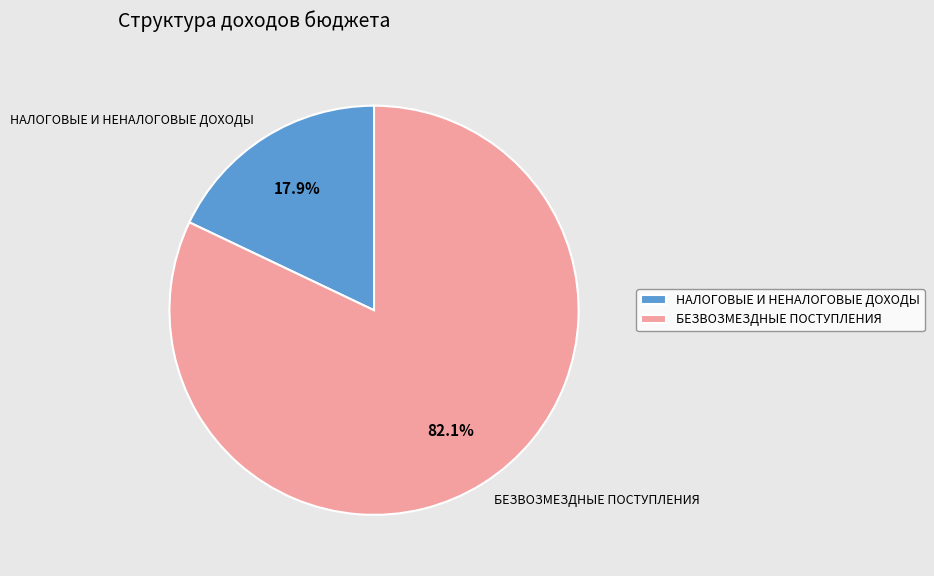

What is the ratio of the value at БЕЗВОЗМЕЗДНЫЕ ПОСТУПЛЕНИЯ to the value at НАЛОГОВЫЕ И НЕНАЛОГОВЫЕ ДОХОДЫ?

4.6